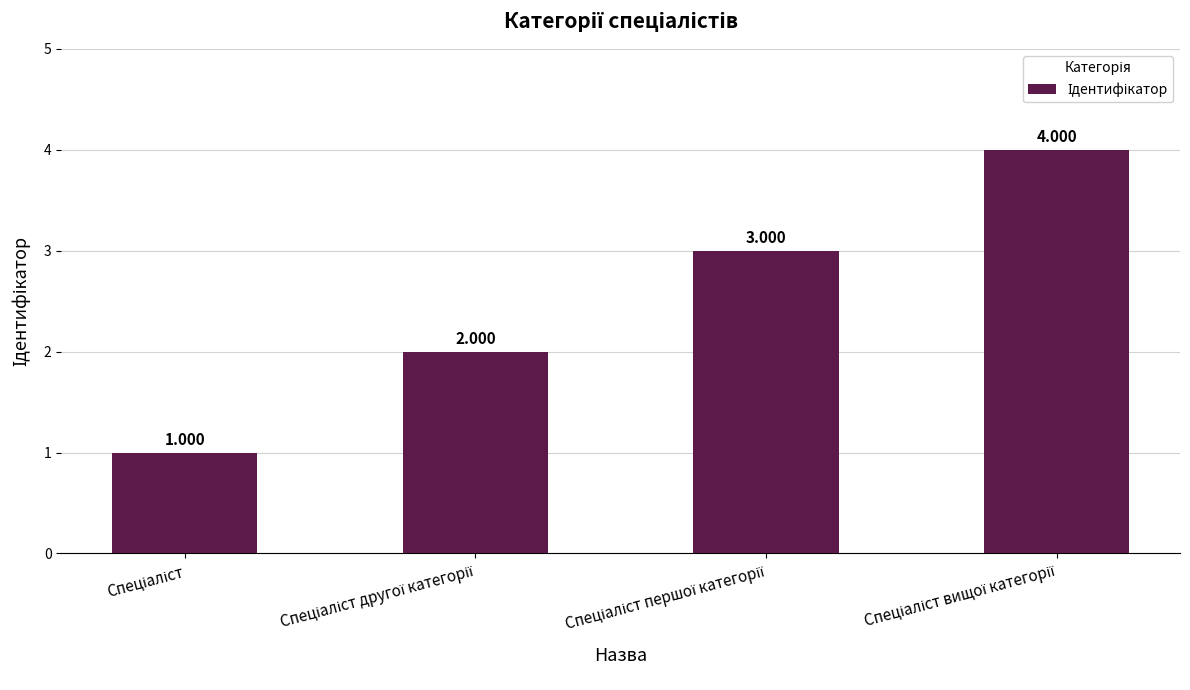

Rank the categories by value from lowest to highest.

Спеціаліст, Спеціаліст другої категорії, Спеціаліст першої категорії, Спеціаліст вищої категорії